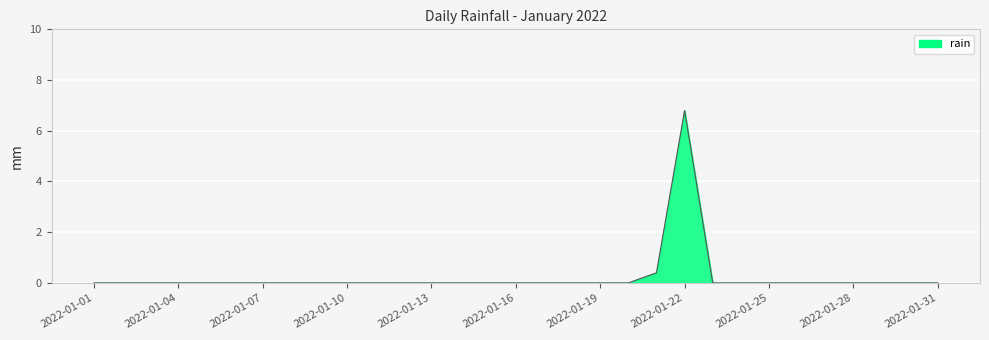

What is the maximum value shown in the chart?

6.8